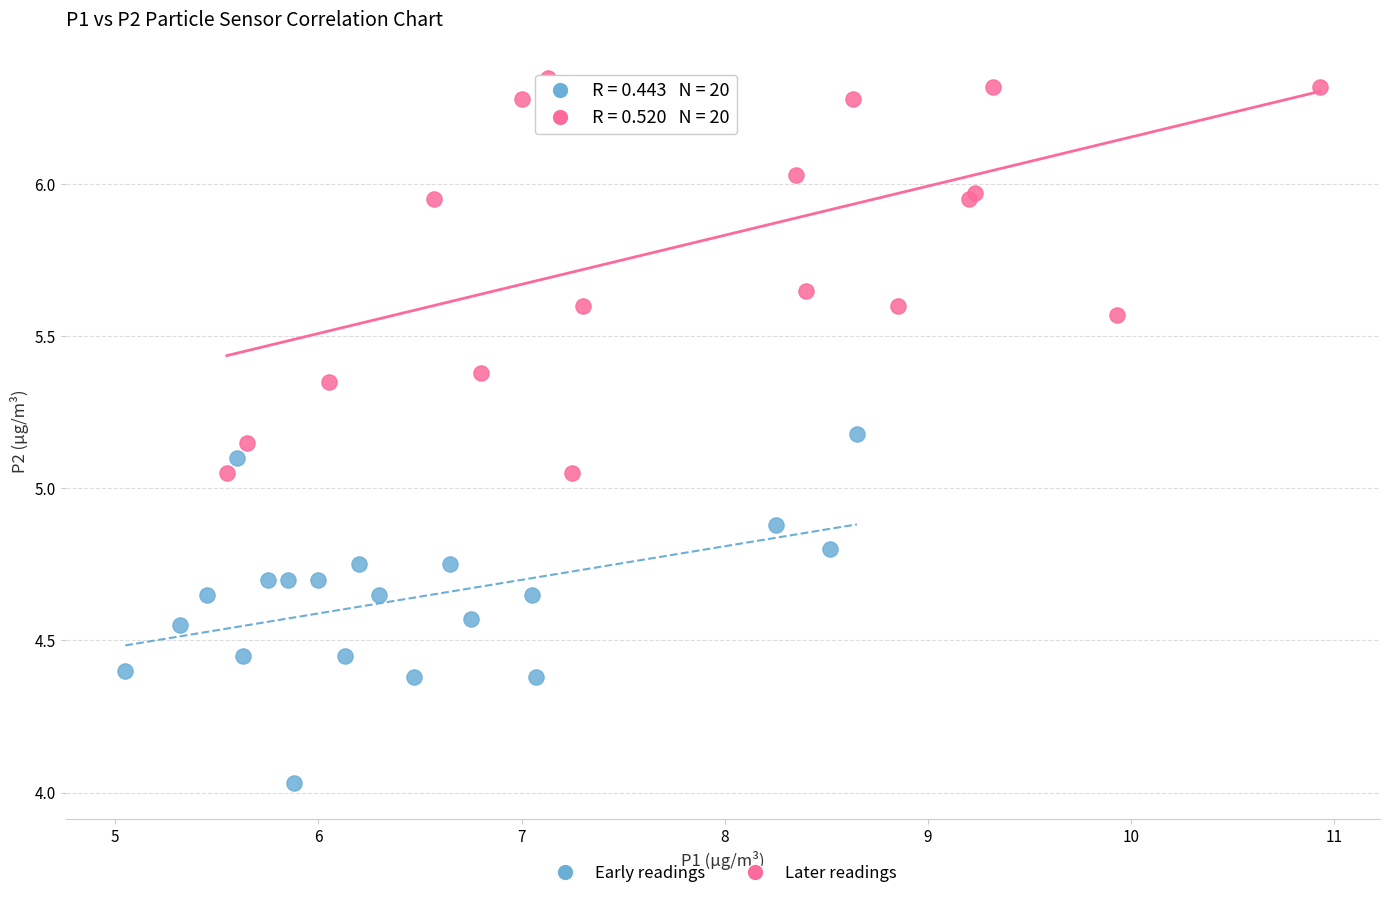

Which series has the largest Y range (max minus min)?

Later readings